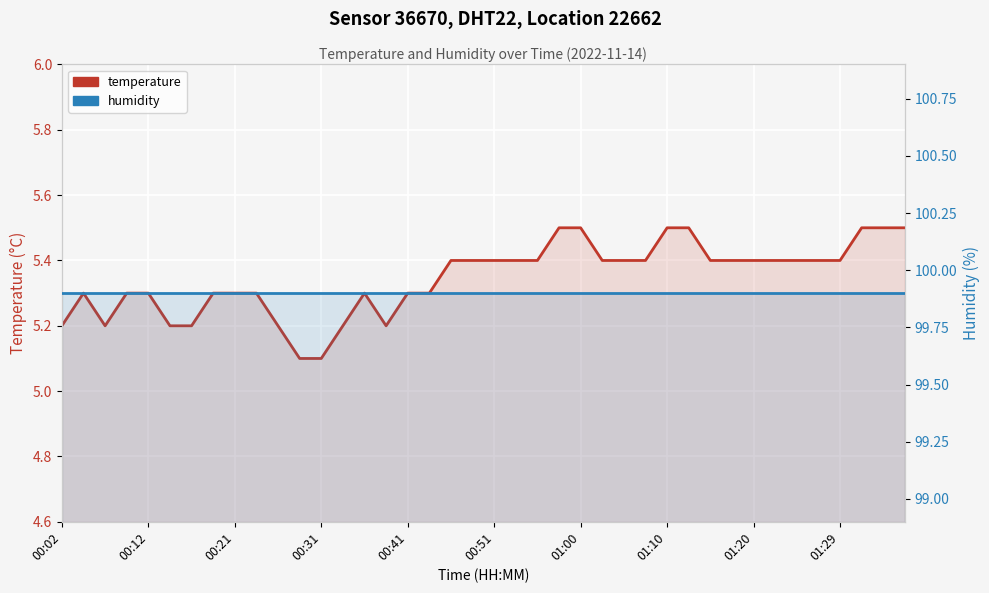

True or false: humidity and temperature intersect in this chart.

False